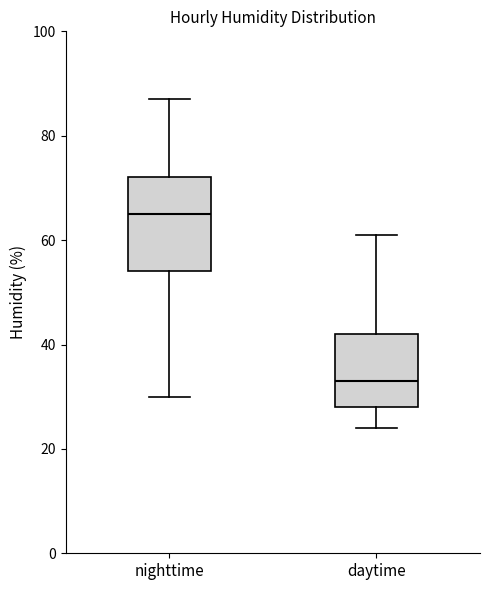

Comparing the boxes themselves (not the whiskers), which one is the tallest?

nighttime